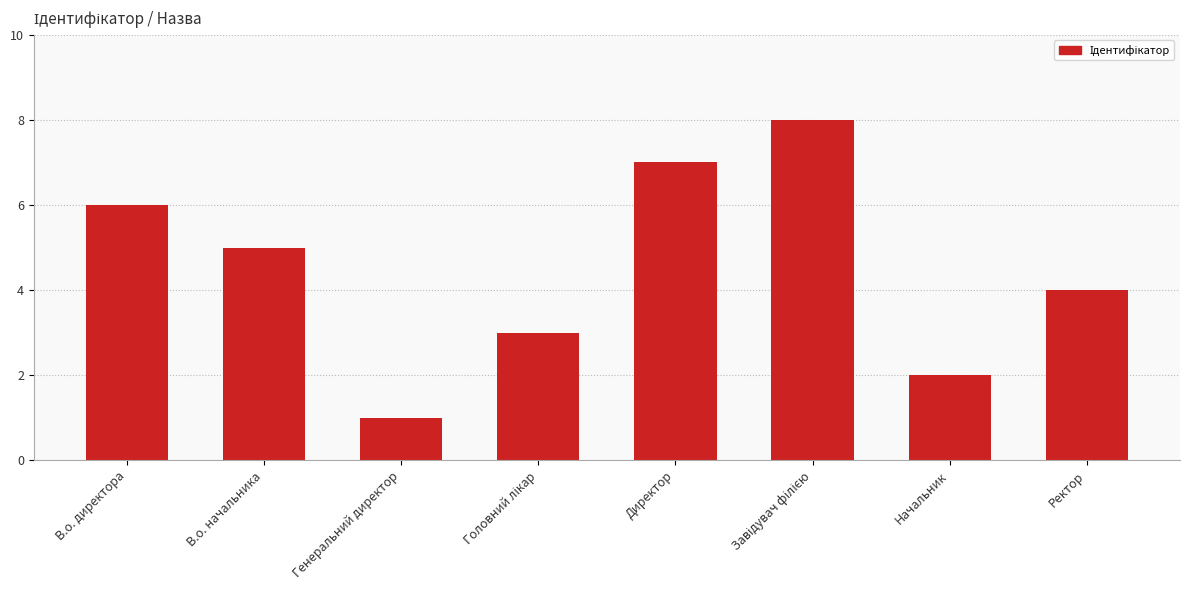

What is the sum of all values?

36